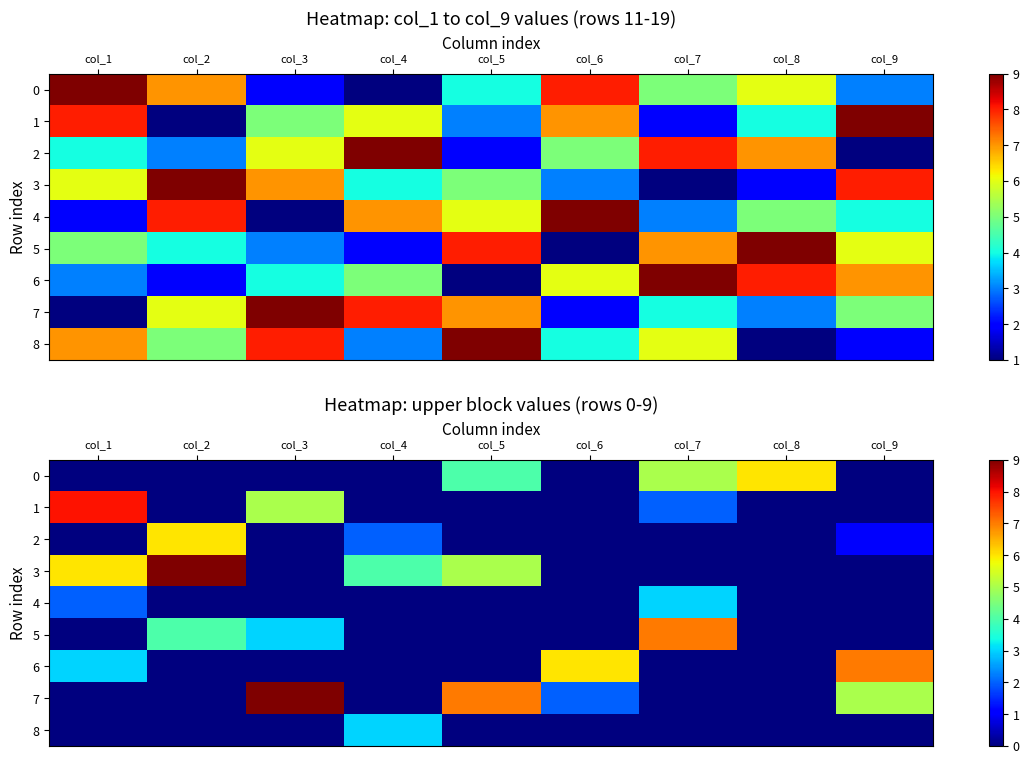

What is the total value across all series at col_6?

8